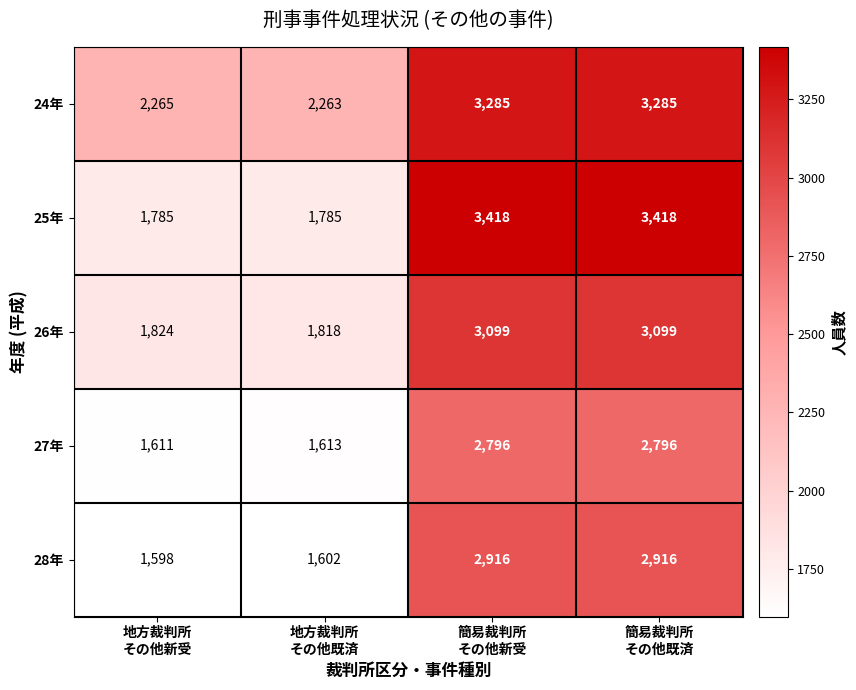

Reading left to right, transcribe all the data shown in this chart.

24年: 2265	2263	3285	3285
25年: 1785	1785	3418	3418
26年: 1824	1818	3099	3099
27年: 1611	1613	2796	2796
28年: 1598	1602	2916	2916